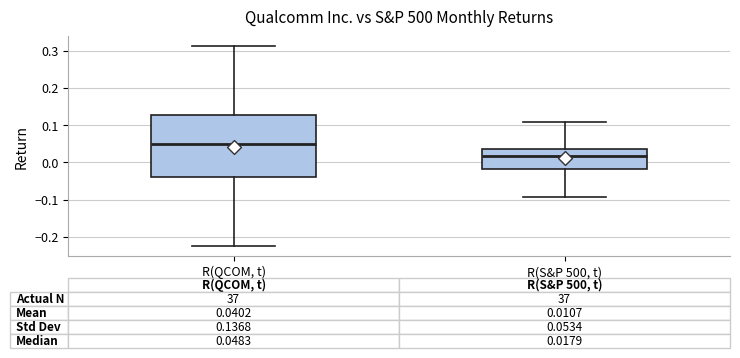

Comparing the boxes themselves (not the whiskers), which one is the tallest?

R(QCOM, t)